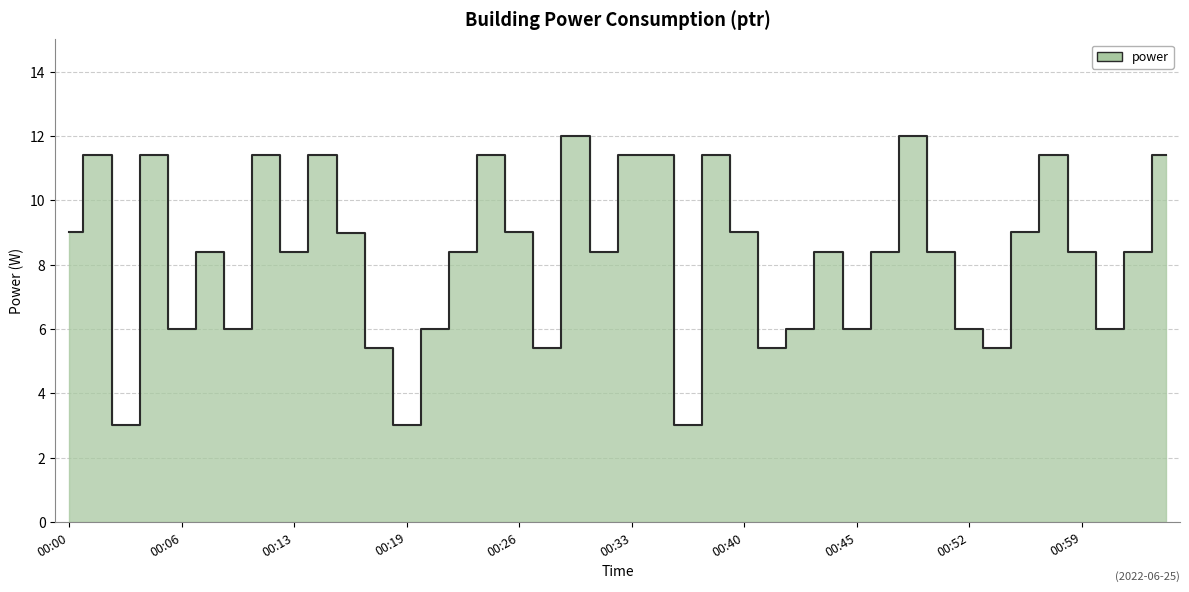

The value at 01:00 is 6.0. True or false?

True